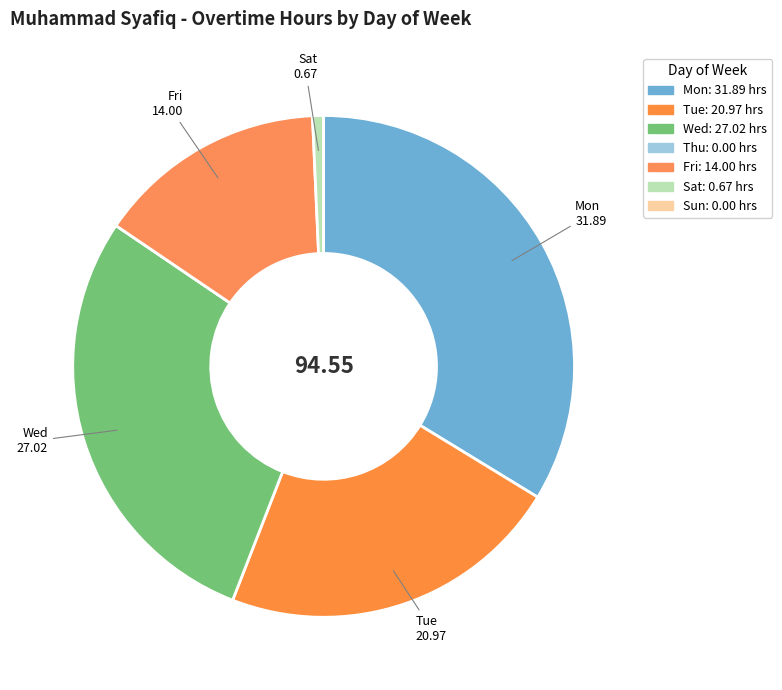

What is the smallest slice in the pie chart?

23-Sat(1)